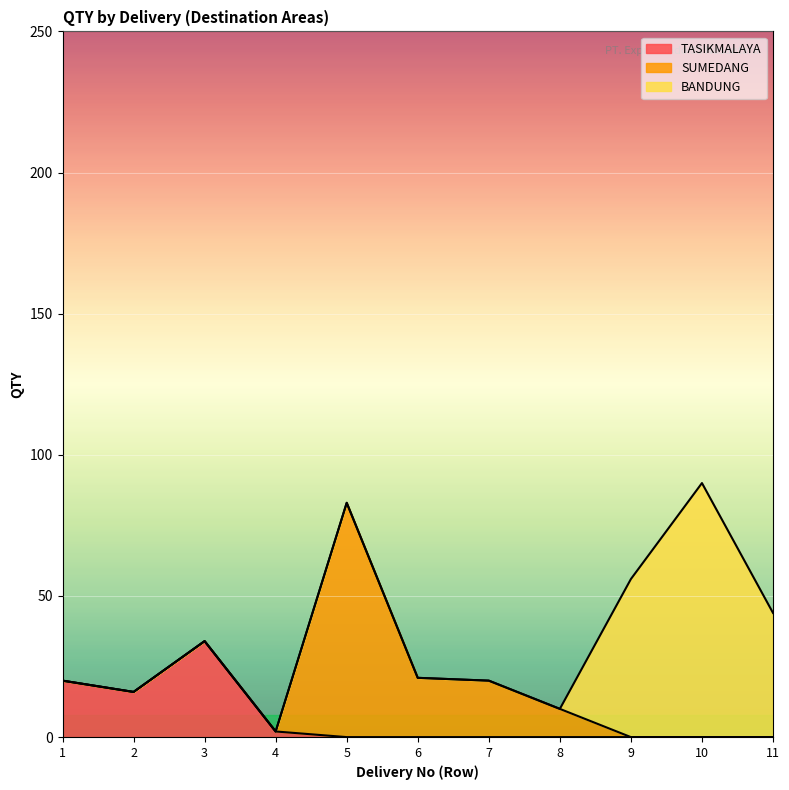

True or false: SUMEDANG and BANDUNG cross at least once.

True